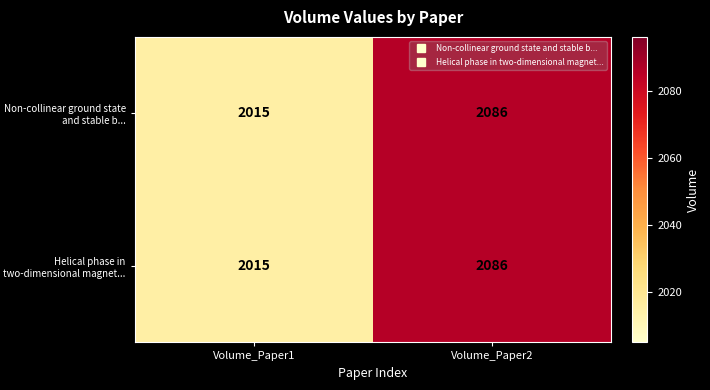

Where is Helical phase in two-dimensional magnet... nearest to the value 2050?

Volume_Paper1